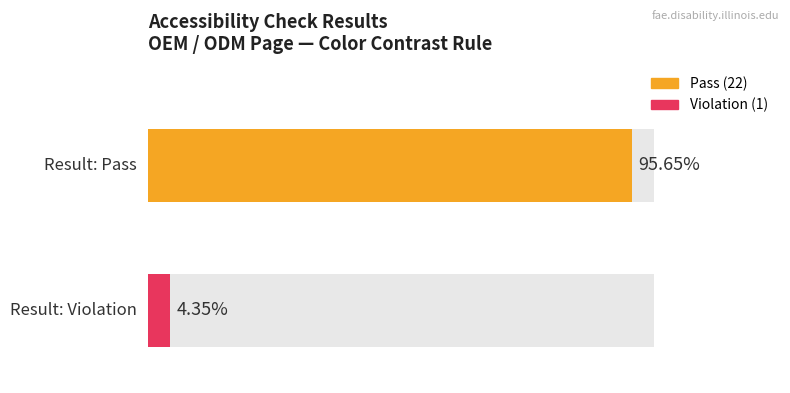

Rank the series by their maximum value, from lowest to highest.

Violation, Pass